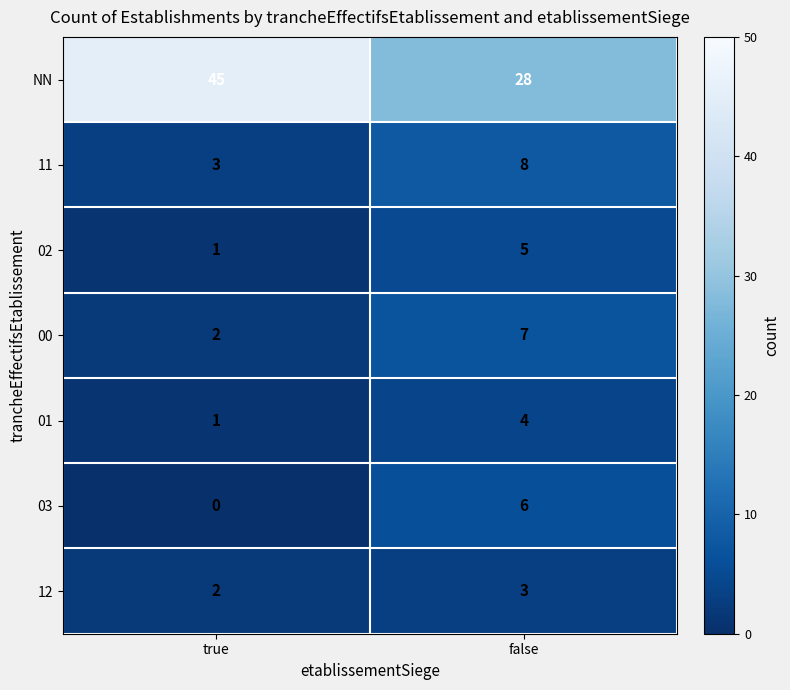

The 12 series shows 1 at false. True or false?

False